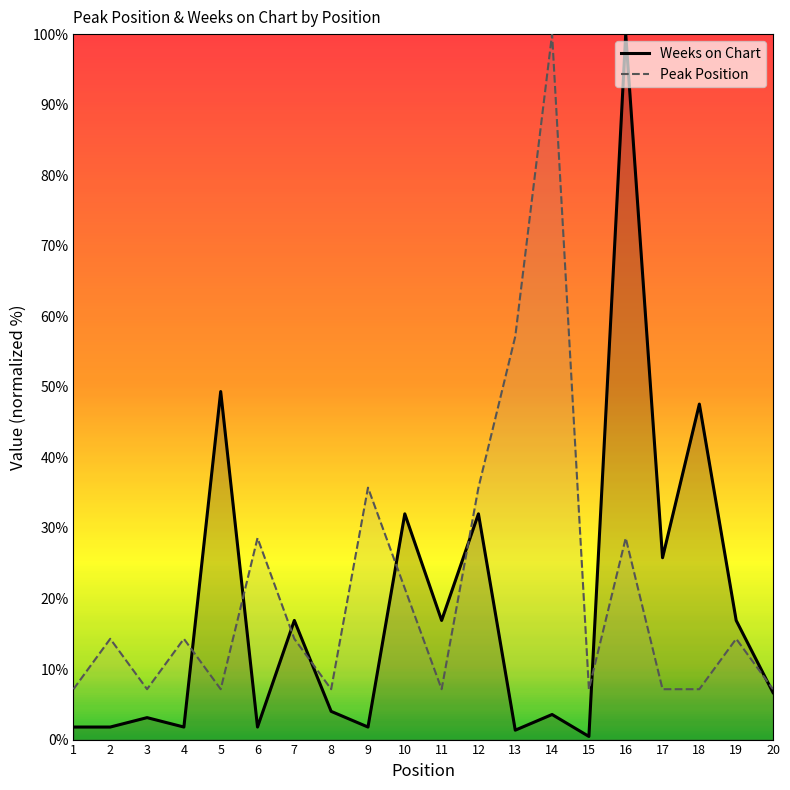

After their last crossing, which series has the higher values: Peak Position or Weeks on Chart?

Peak Position